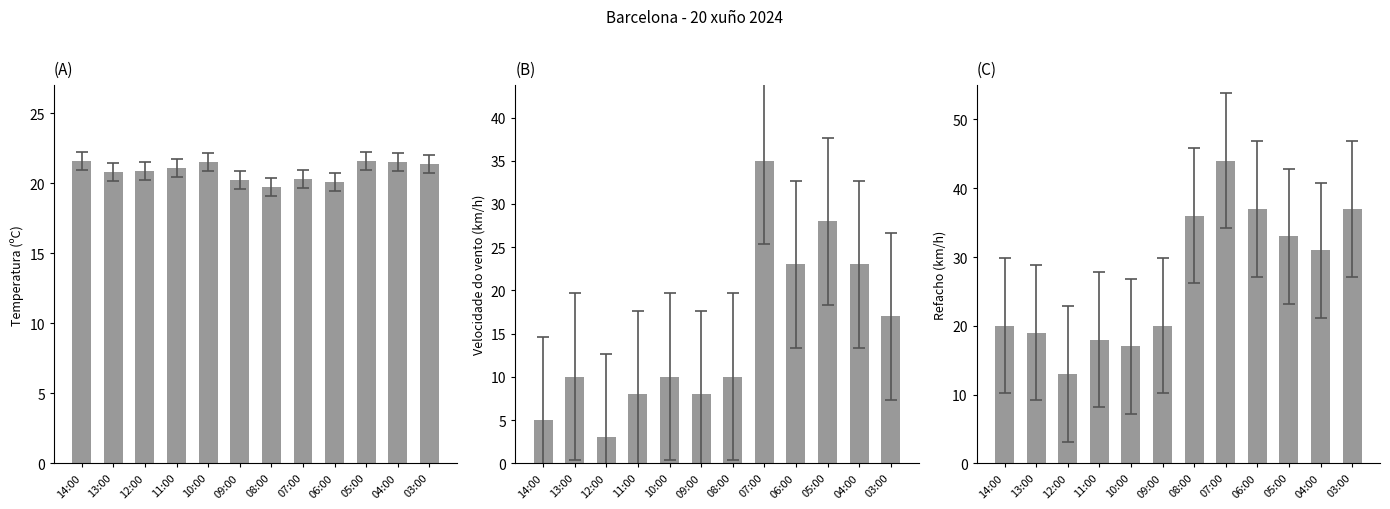

The Refacho (km/h) series shows 13.0 at 12:00. True or false?

True